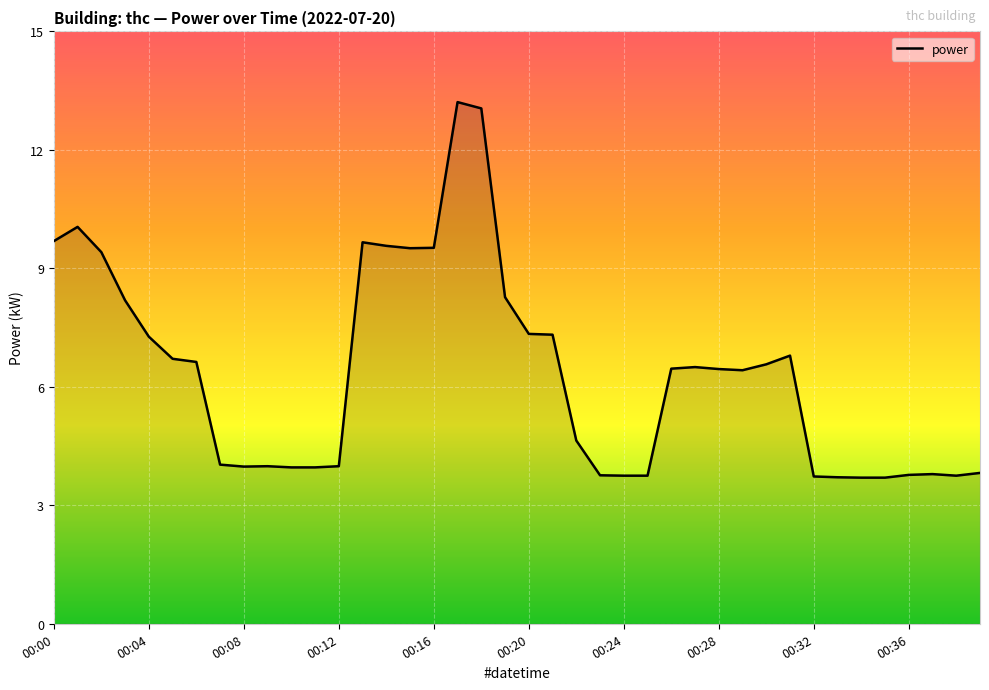

What is the maximum value shown in the chart?

13.2